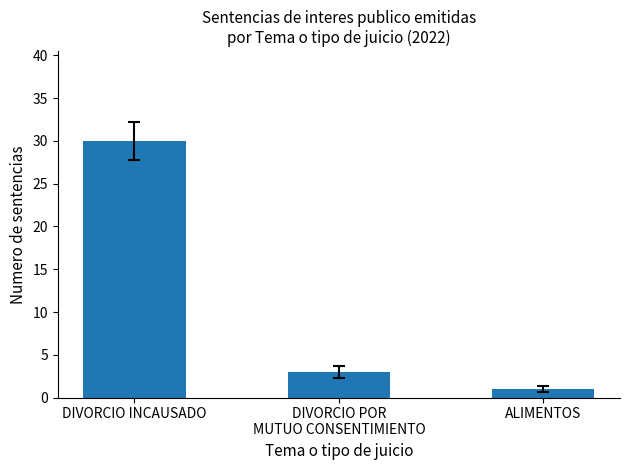

What is the smallest value displayed?

1